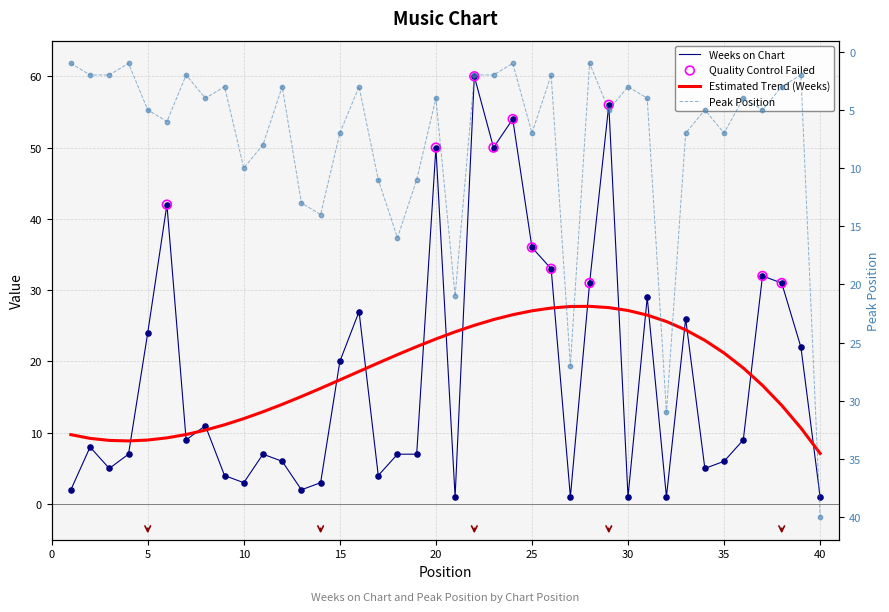

Which series reaches the maximum Y coordinate?

Weeks on Chart